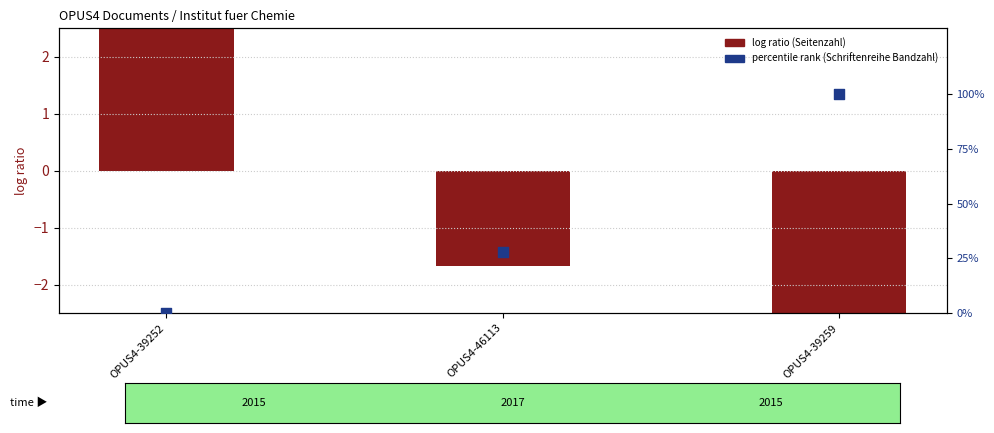

Which series has the largest total across all categories?

percentile rank (Schriftenreihe Bandzahl)